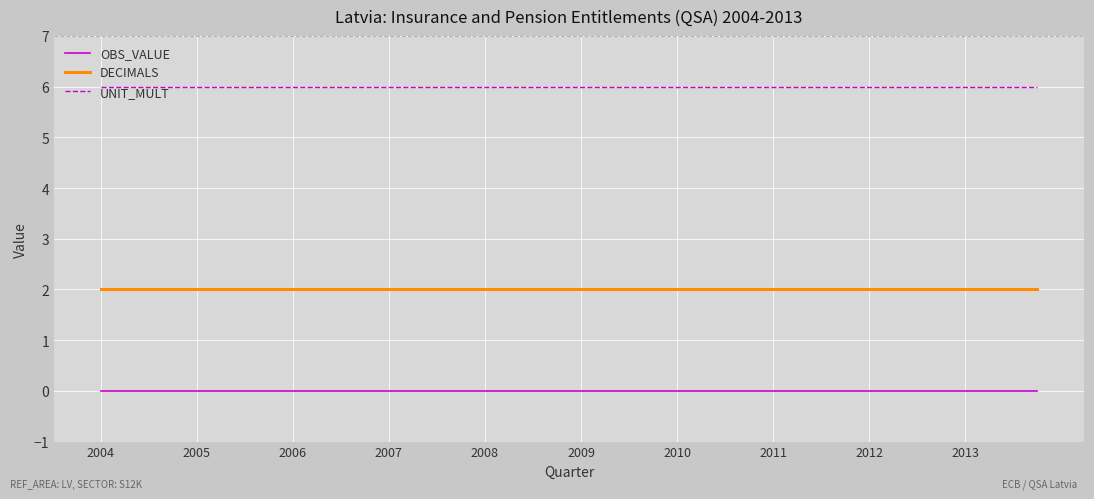

Which series has the largest total across all categories?

UNIT_MULT